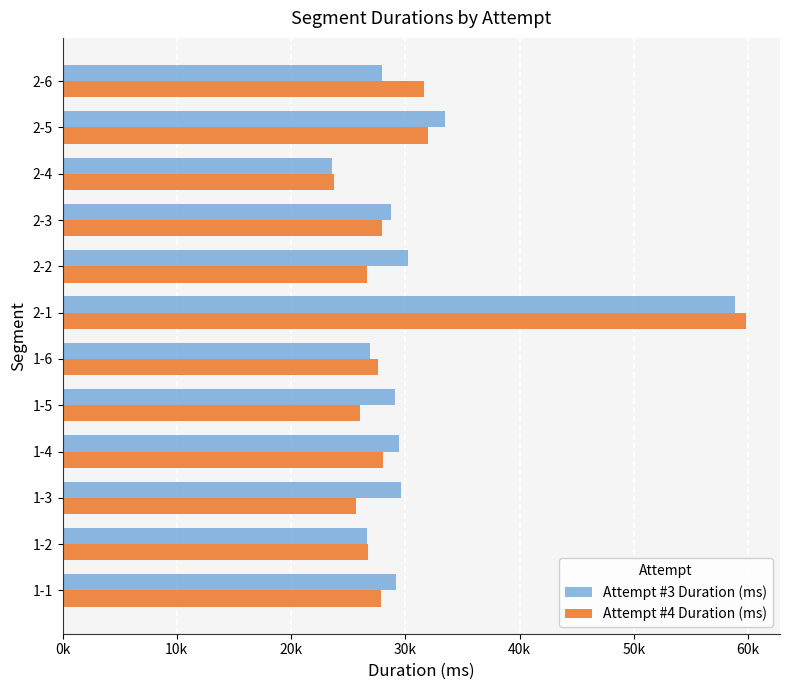

What are all the series names shown in the legend?

Attempt #3 Duration (ms), Attempt #4 Duration (ms)